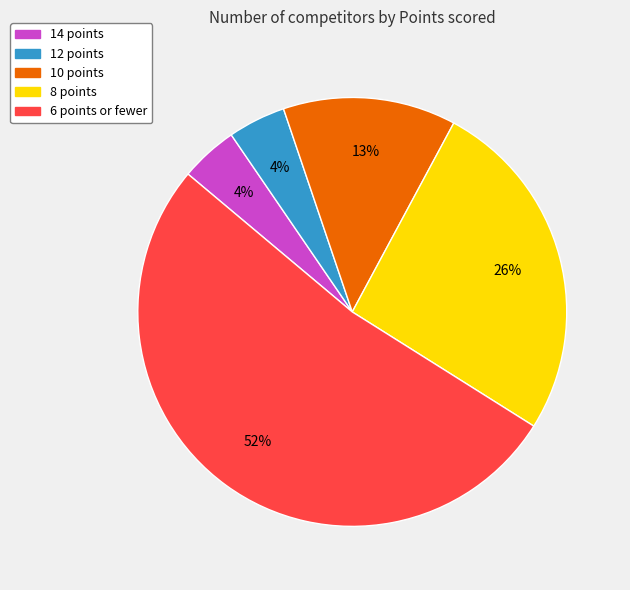

Does any single category account for the majority?

Yes